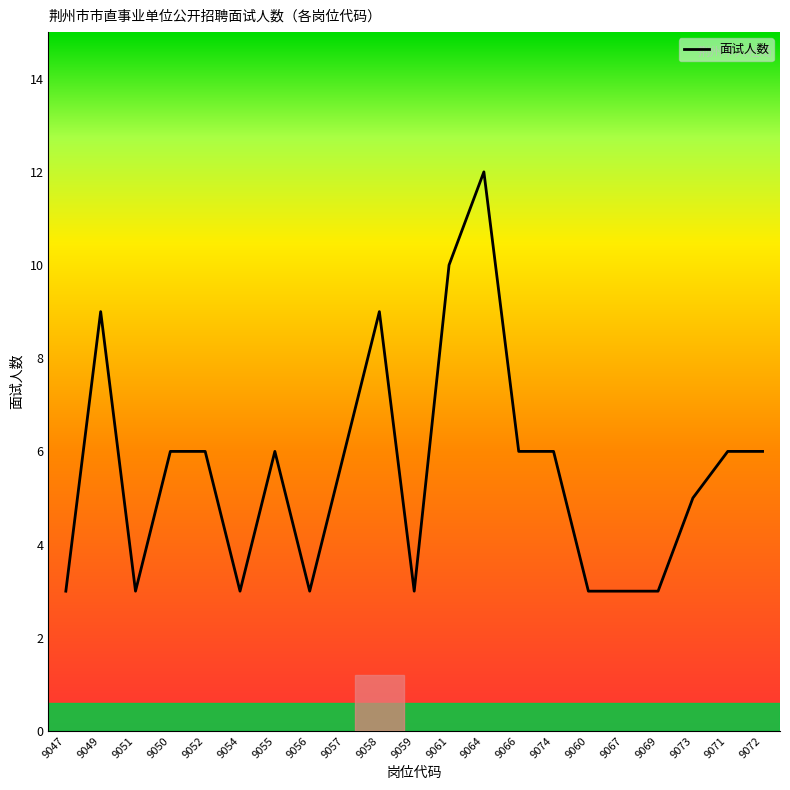

What is the difference between the maximum and second lowest values?

9